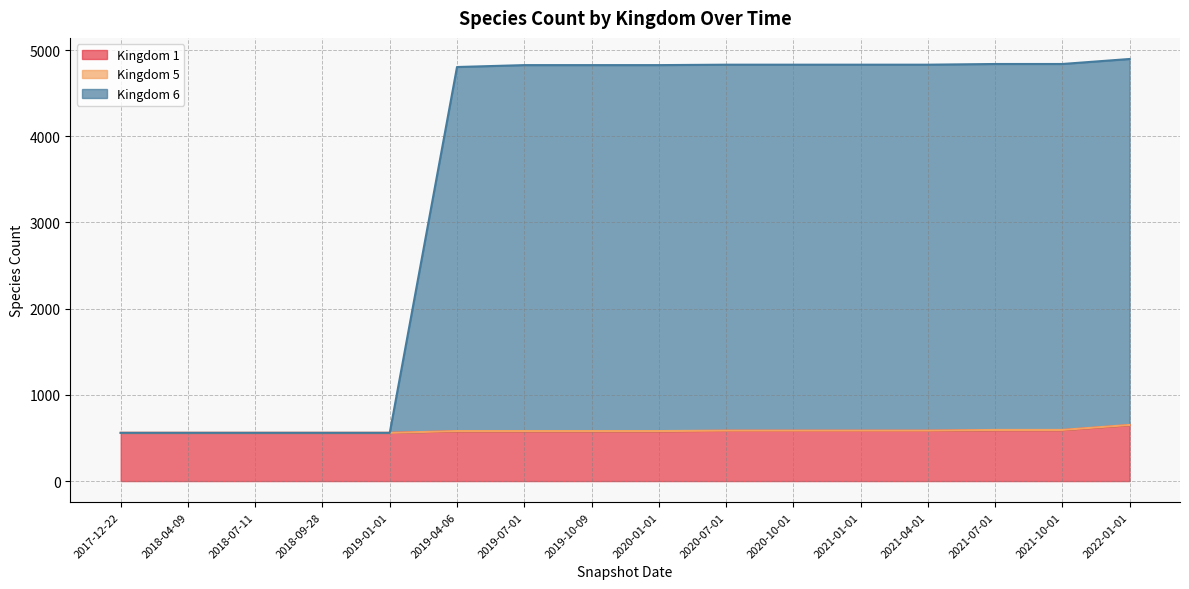

The value of Kingdom 1 at 2019-04-06 is 578. True or false?

True